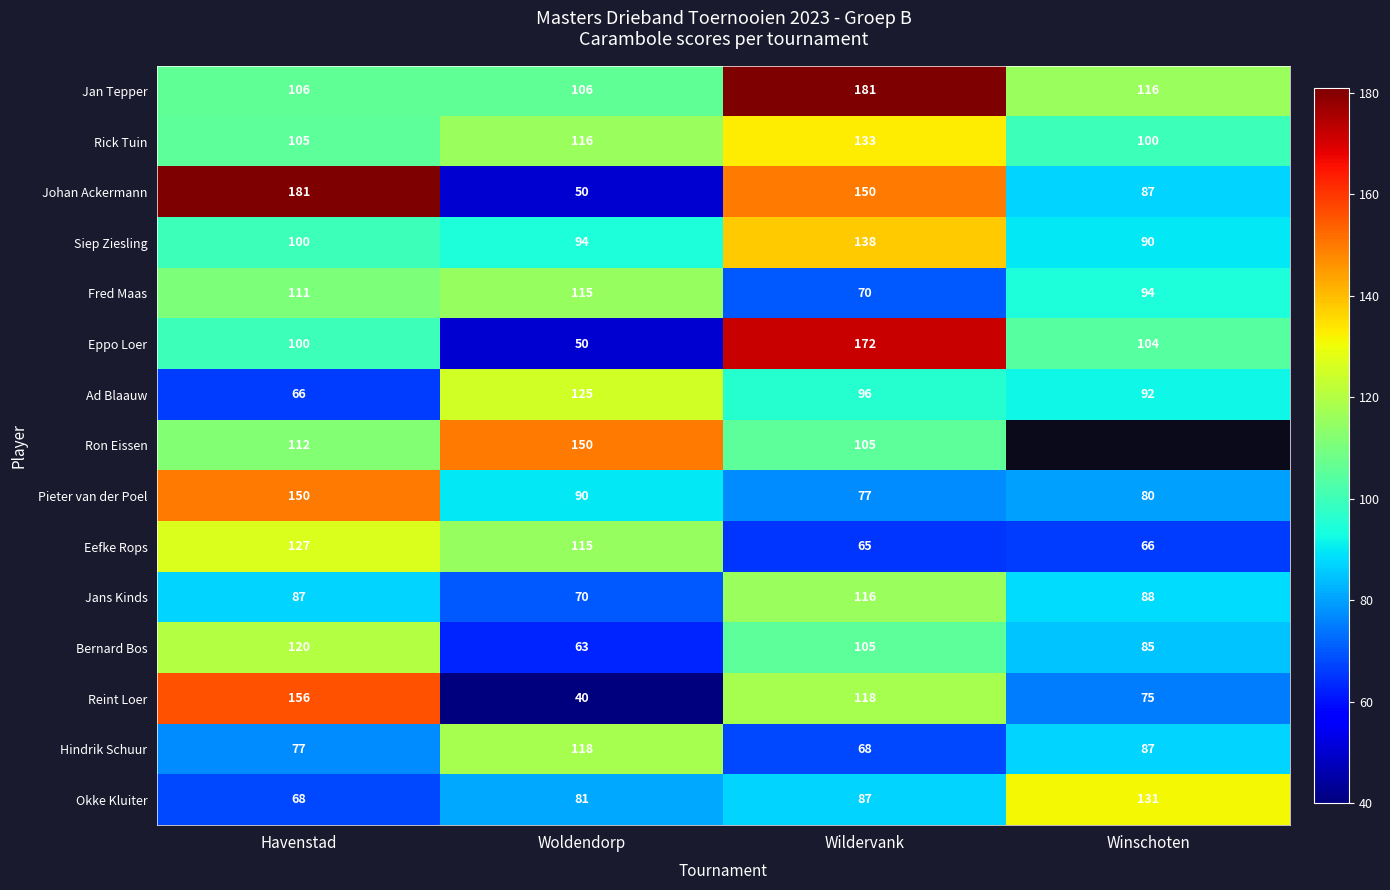

At which category does the chart reach its peak across all series?

Wildervank